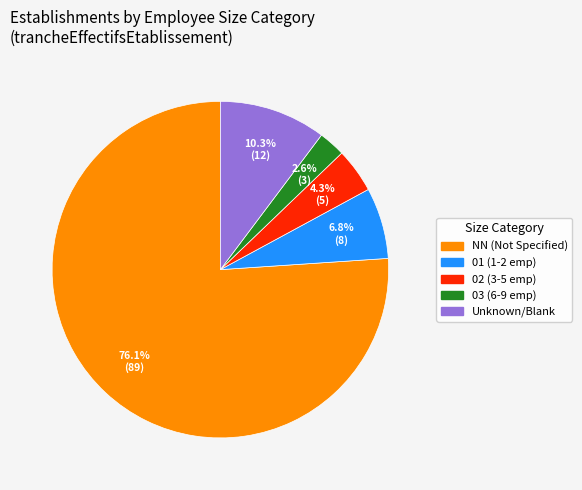

Rank the categories by value from lowest to highest.

03 (6-9 emp), 02 (3-5 emp), 01 (1-2 emp), Unknown/Blank, NN (Not Specified)